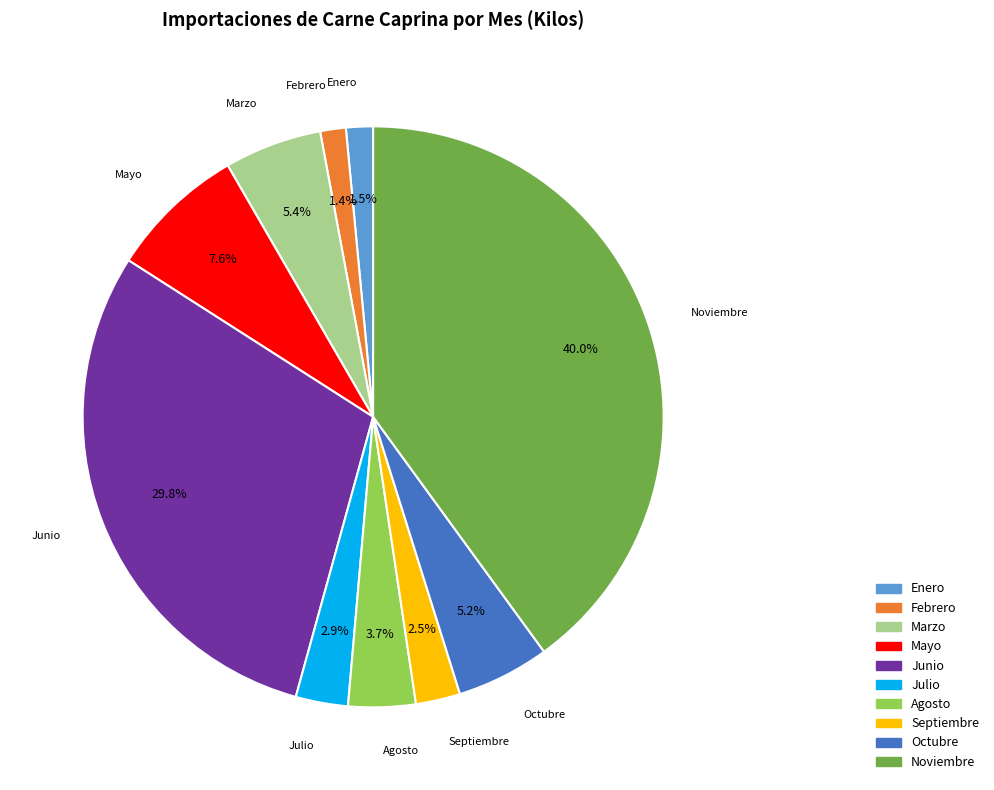

Count the number of slices in the pie.

10